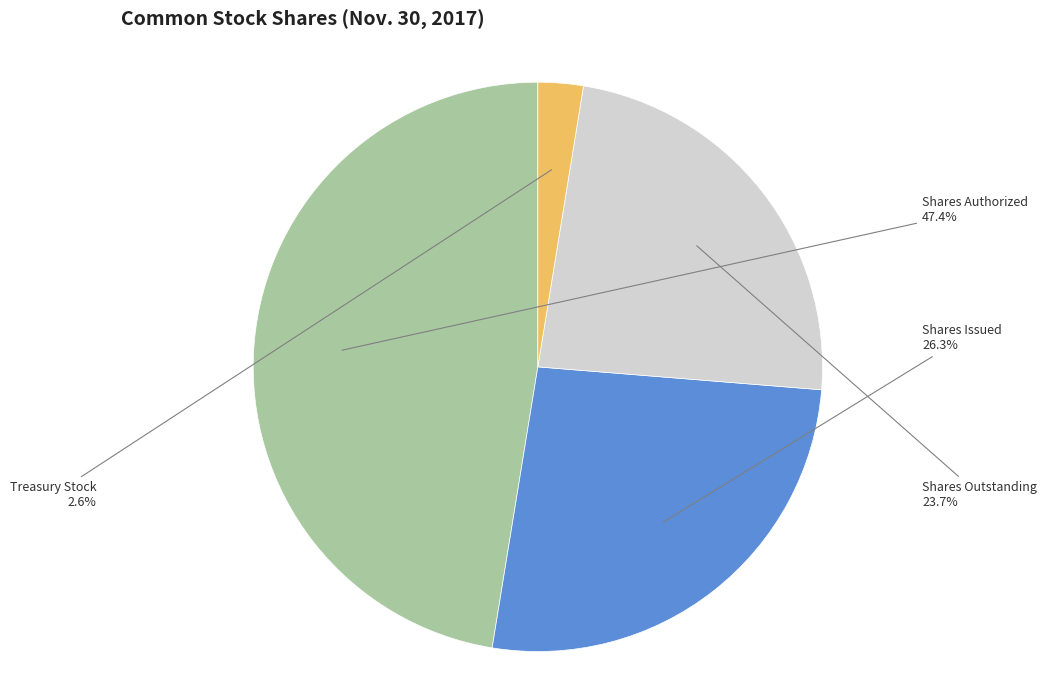

Is there any slice that represents more than half of the pie?

No